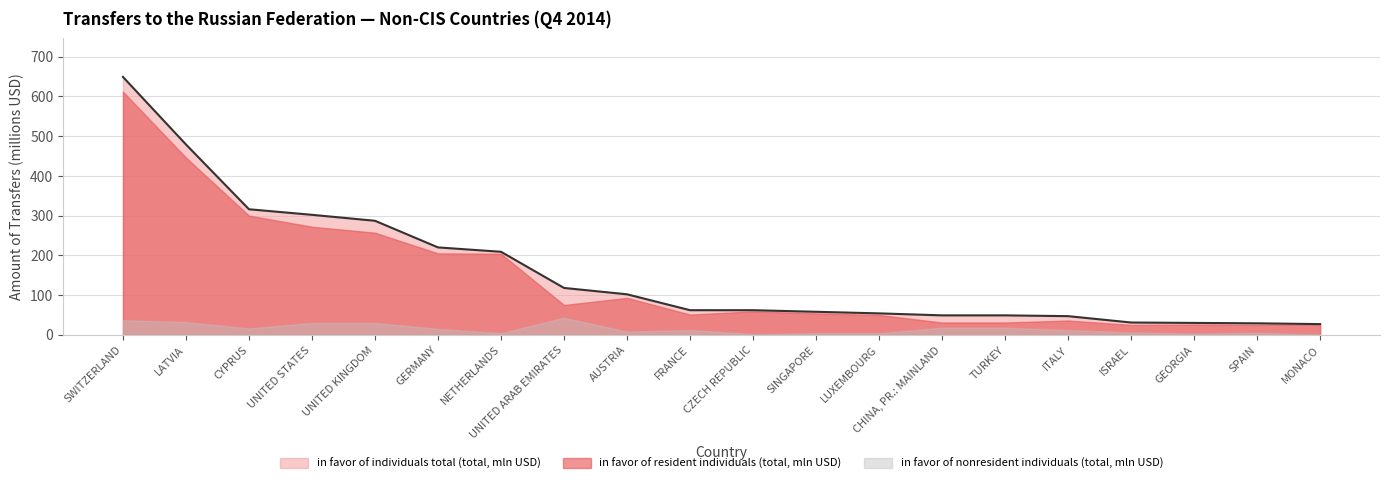

At which category is the sum across all series the highest?

SWITZERLAND